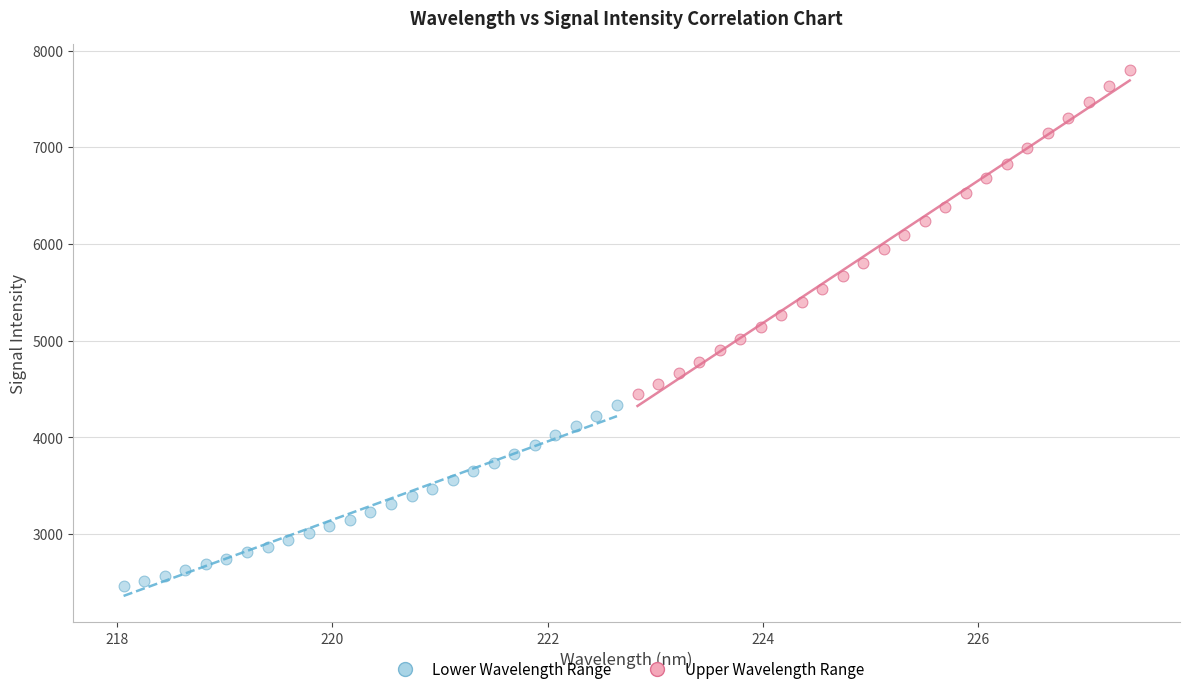

Which series contains the lowest Y value?

Lower Wavelength Range